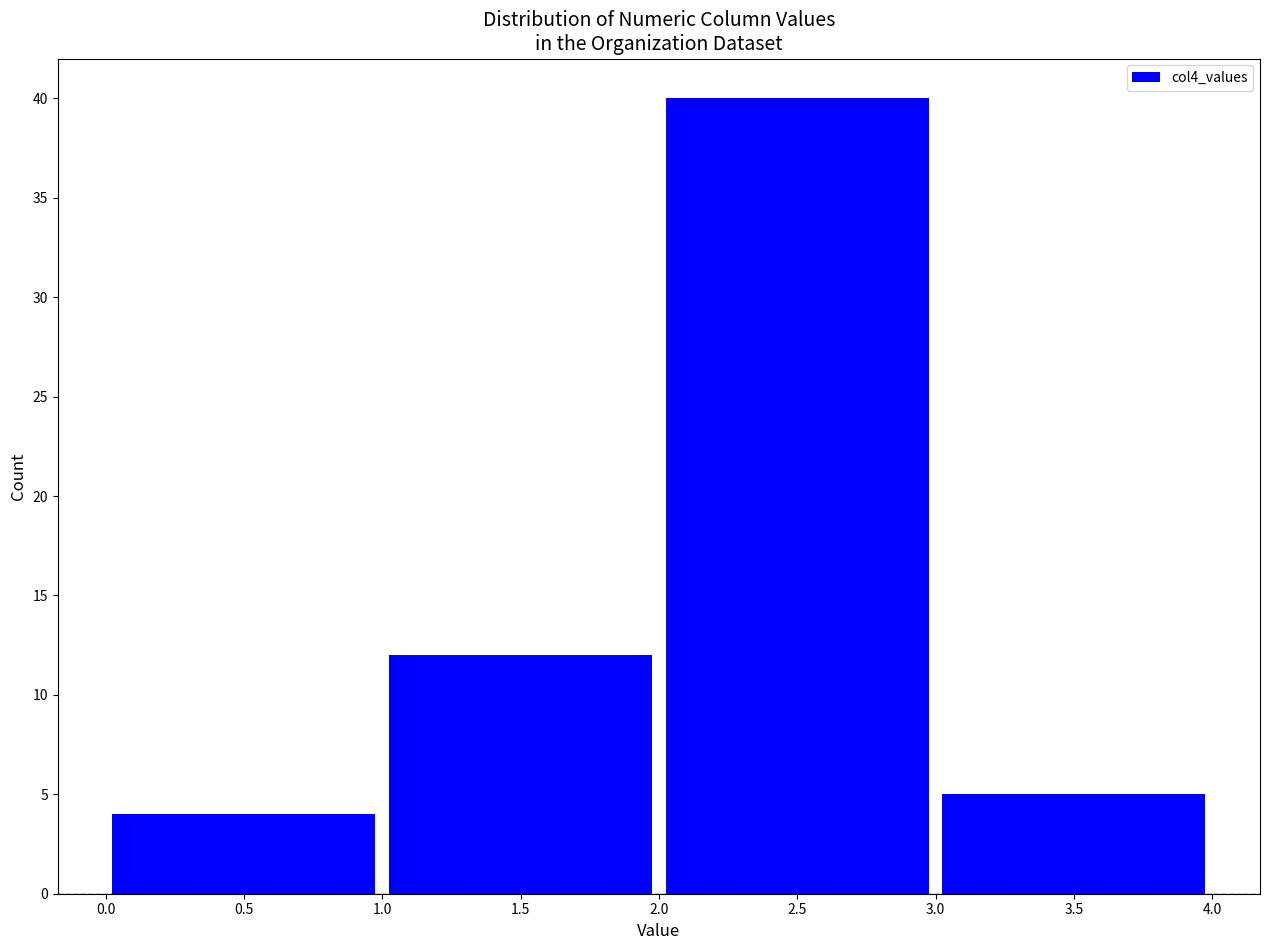

Reading left to right, transcribe this chart: for each bar, give the range it covers on the x-axis and its height. The values are not printed on the chart, so give them approximately, as read against the axis.

0.0 to 1.0: 4
1.0 to 2.0: 12
2.0 to 3.0: 40
3.0 to 4.0: 5